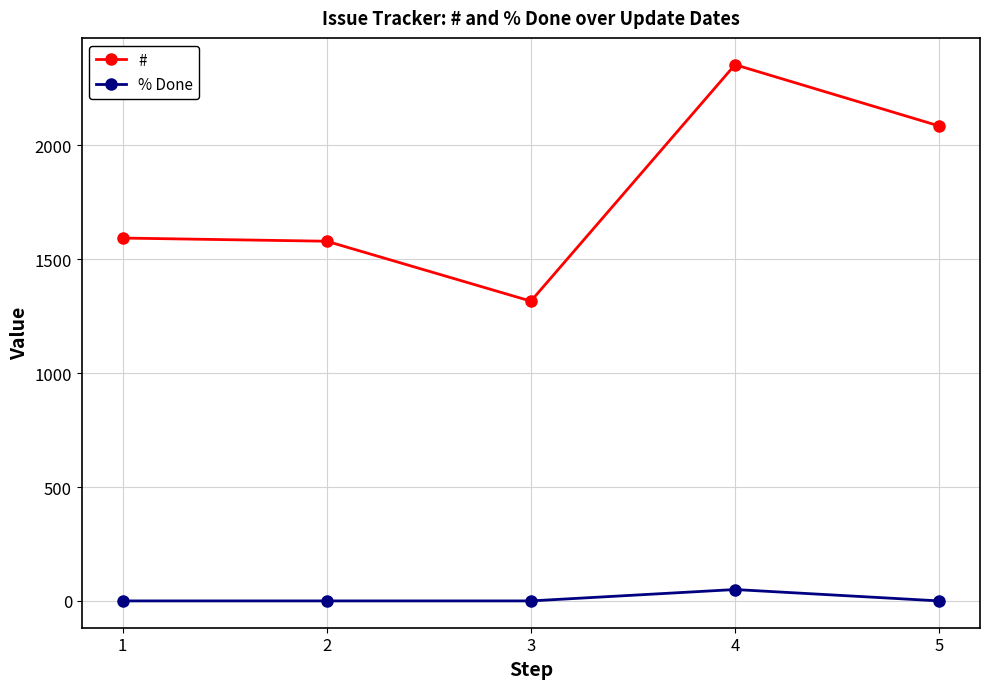

What is the average value of the % Done series?

10